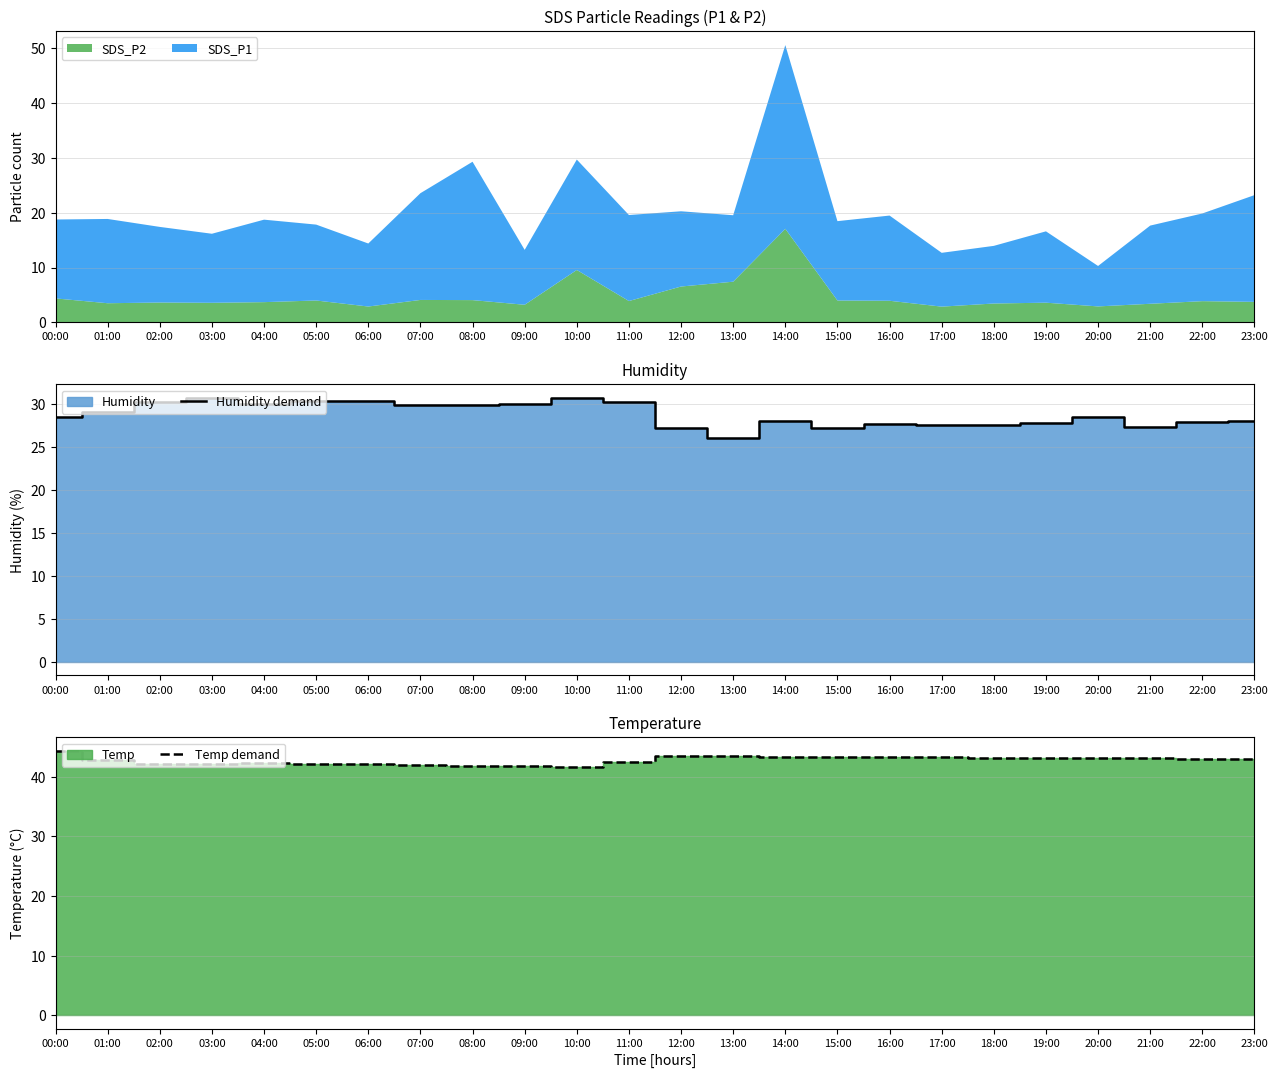

Which series has the largest total across all categories?

Temp demand